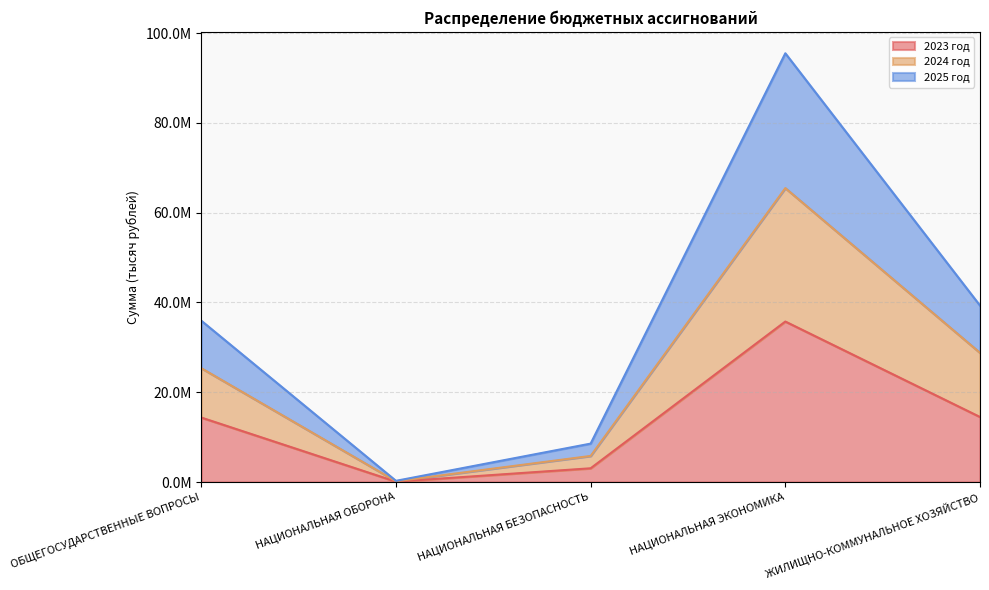

Reading right to left, list all the values displayed in this chart.

2023 год: 14485912.7	35748842.3	3060560.0	84979.4	14363883.0
2024 год: 28777421.9	65470365.9	5806755.1	173704.4	25365259.2
2025 год: 39303622.2	95502659.2	8555817.6	265511.3	35942237.4